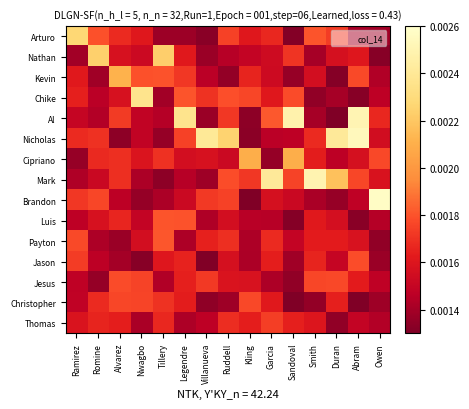

At which category does the chart reach its minimum across all series?

Abram